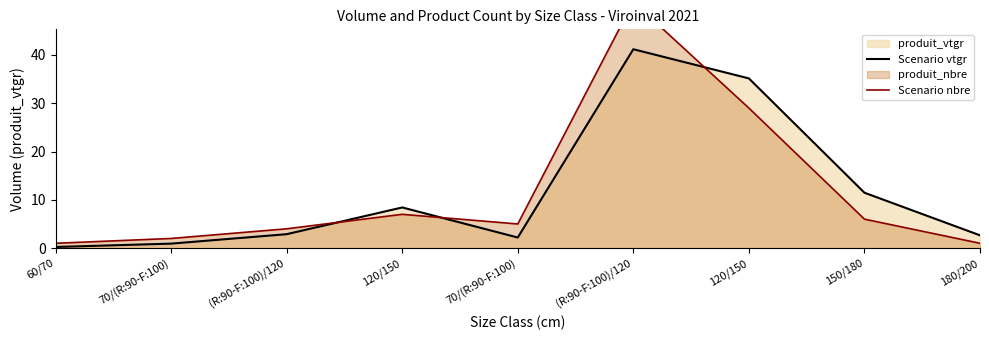

What is the total value across all series at (R:90-F:100)/120?

6.9